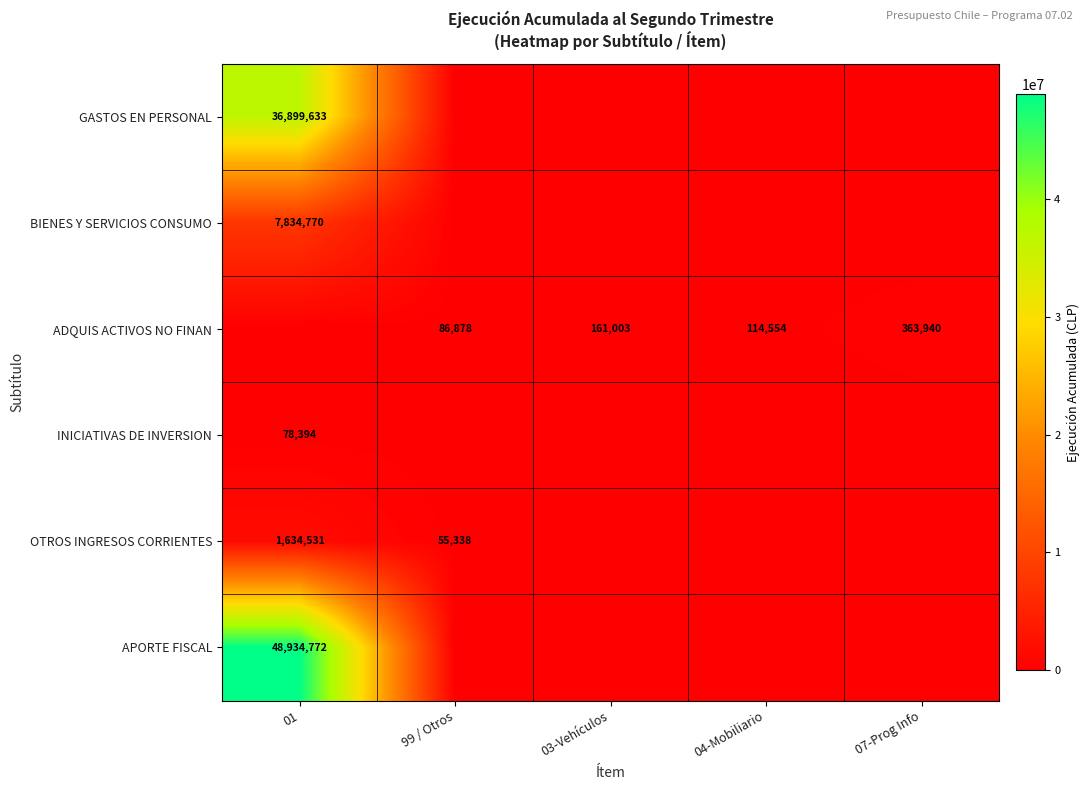

List the series in order of their peak value, highest first.

APORTE FISCAL, GASTOS EN PERSONAL, BIENES Y SERVICIOS CONSUMO, OTROS INGRESOS CORRIENTES, ADQUIS ACTIVOS NO FINAN, INICIATIVAS DE INVERSION